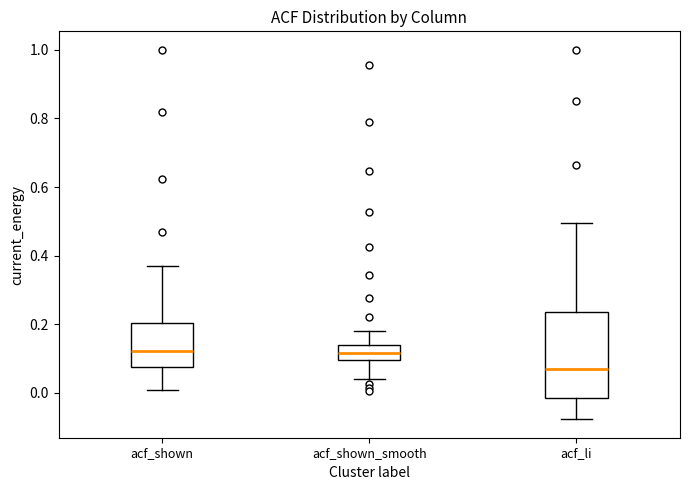

Where is the lower edge of the box for acf_shown_smooth on the y-axis? The values are not printed on the chart, so give them approximately, as read against the axis.

0.10